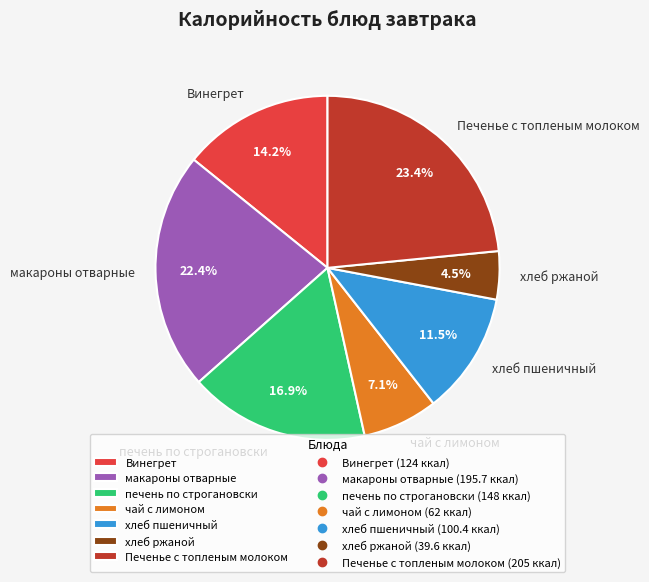

To the nearest percent, what is the combined percentage of Печенье с топленым молоком and макароны отварные?

46%